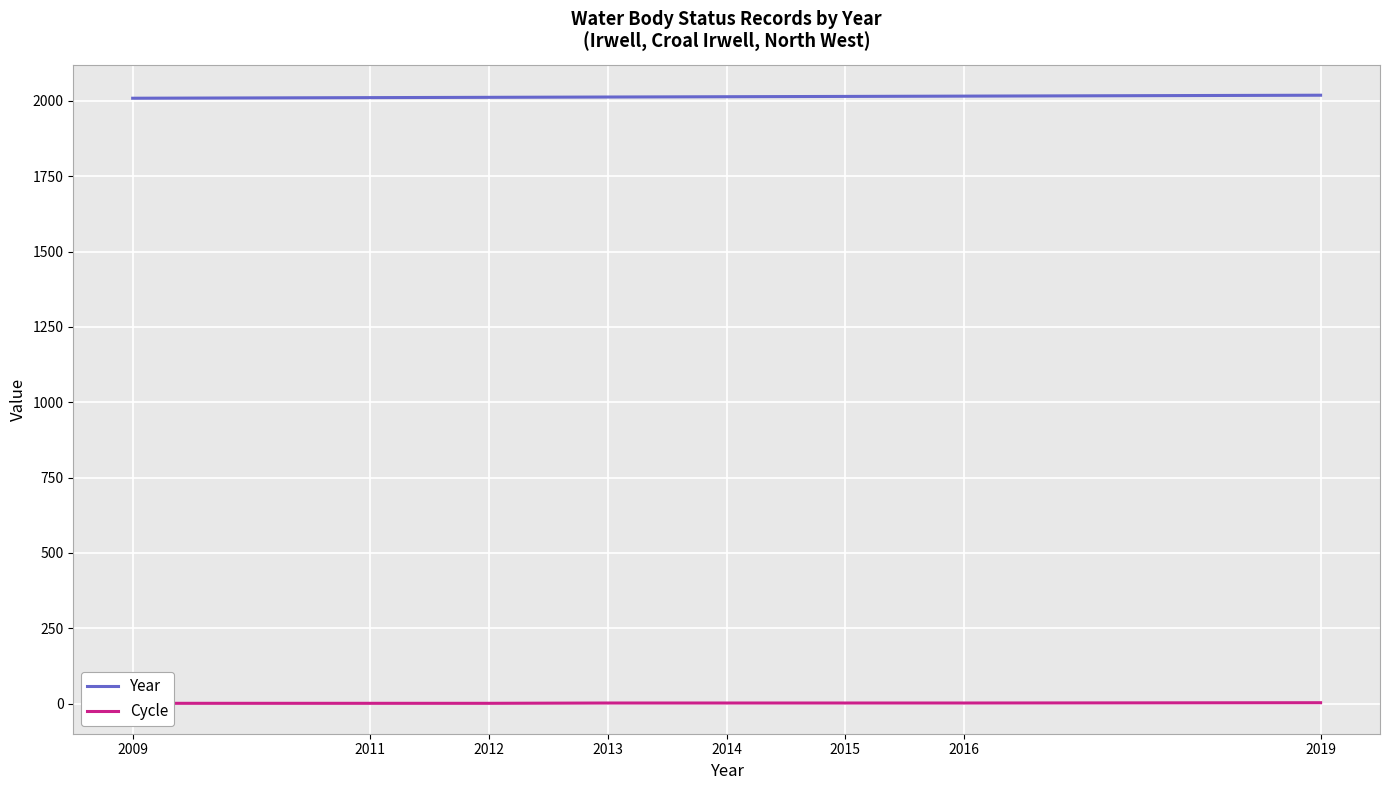

What is the spread (max minus min) of values at 2019?

2016